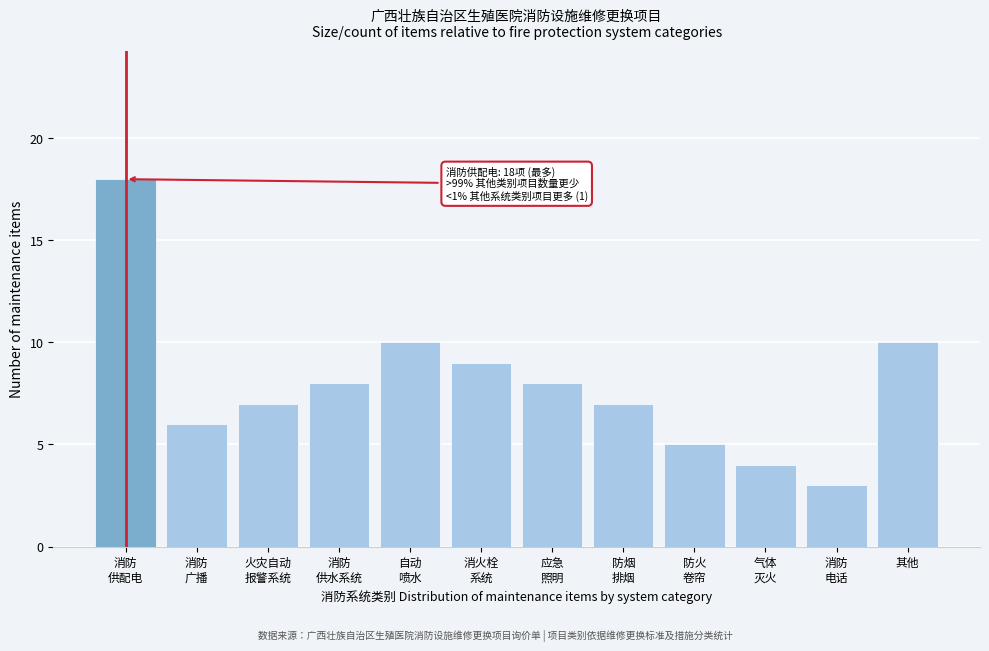

Reading right to left, what are all the values shown in this chart?

10	3	4	5	7	8	9	10	8	7	6	18